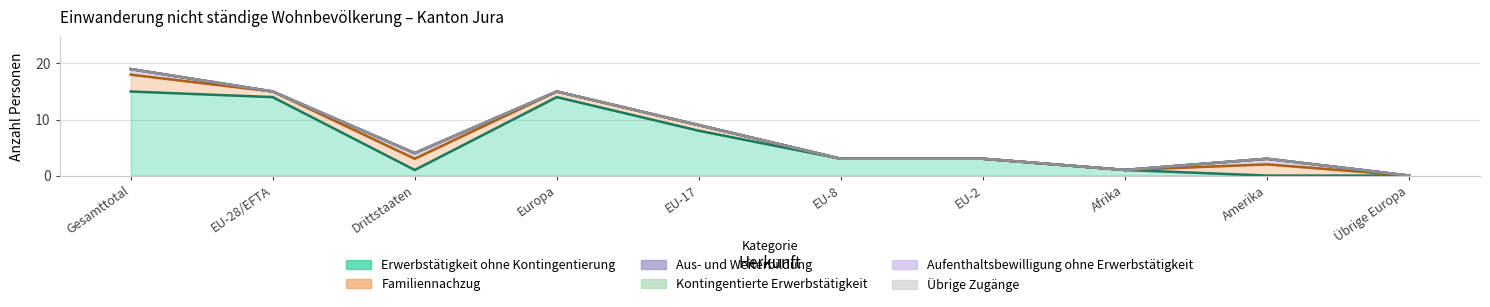

How many interior local peaks does the Erwerbstätigkeit ohne Kontingentierung series have?

1